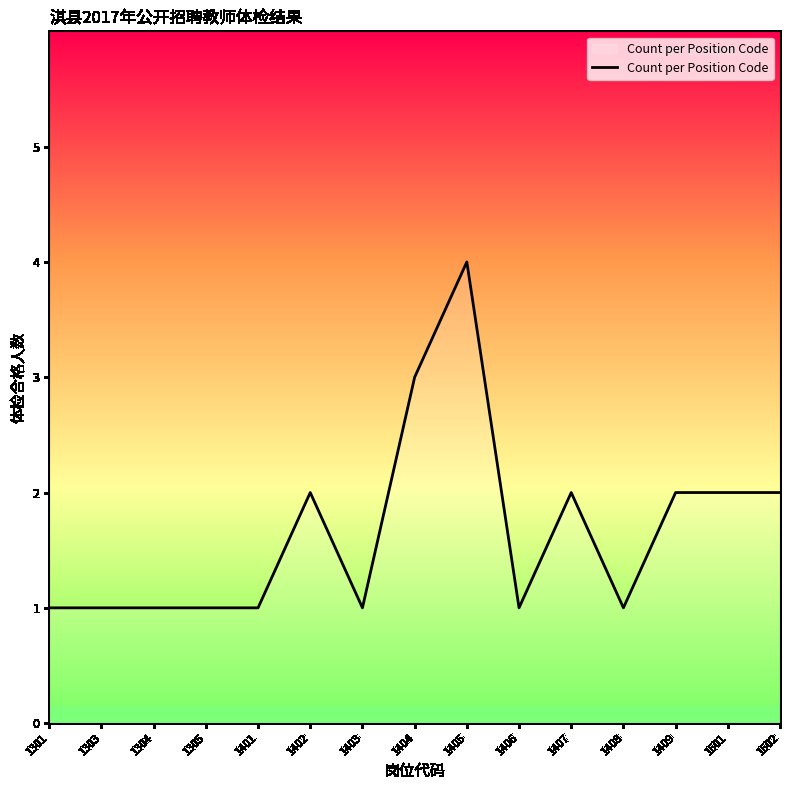

True or false: the data shows 1 at 1404.

False